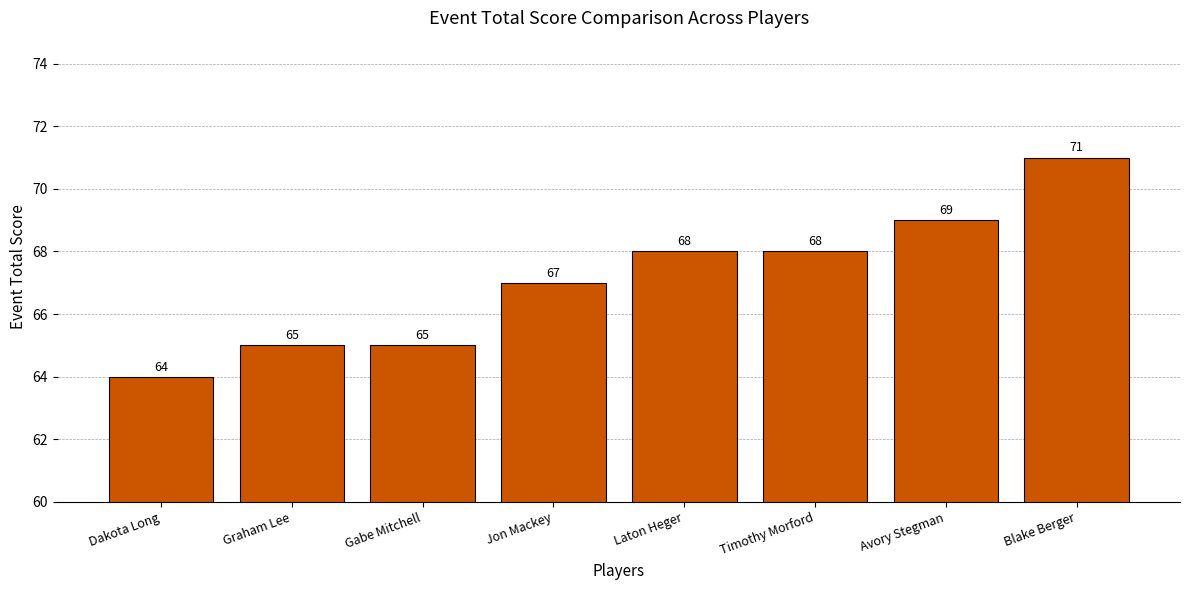

What is the change in value from Timothy Morford to Blake Berger?

+3